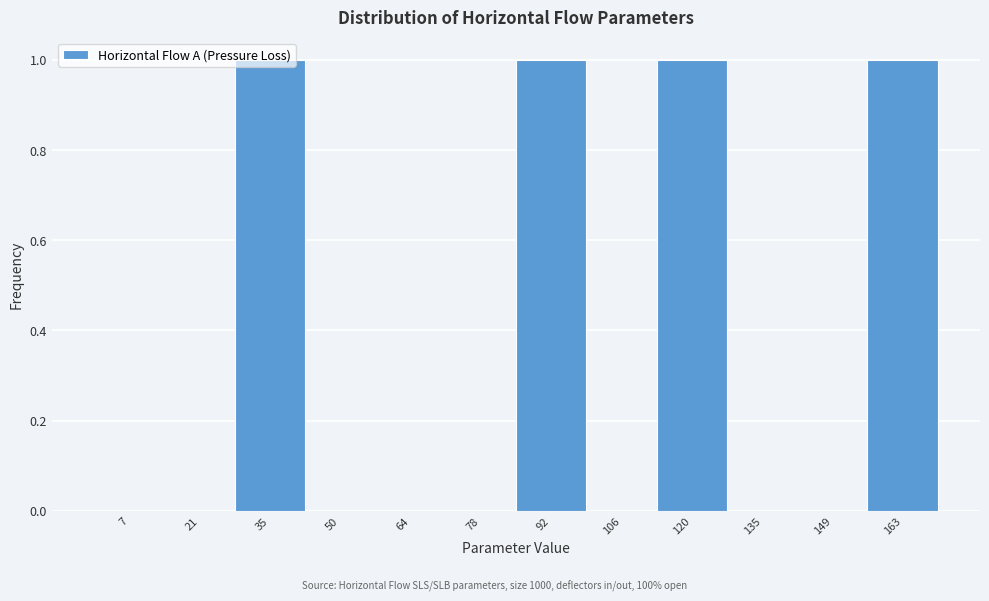

Reading left to right, transcribe this chart: for each bar, give the range it covers on the x-axis and its height. Neither the bar edges nor the heights are printed on the chart, so give them approximately, as read against the axes.

0 to 14: 0
14 to 28: 0
28 to 42: 1
42 to 56: 0
56 to 70: 0
70 to 86: 0
86 to 100: 1
100 to 114: 0
114 to 128: 1
128 to 142: 0
142 to 156: 0
156 to 170: 1